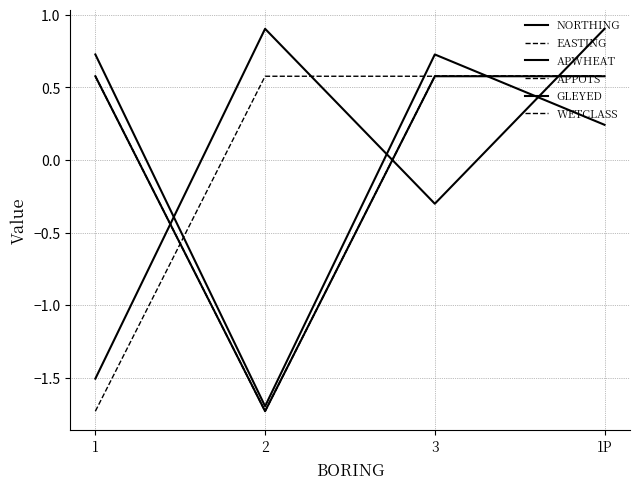

Where is EASTING nearest to the value 0?

2